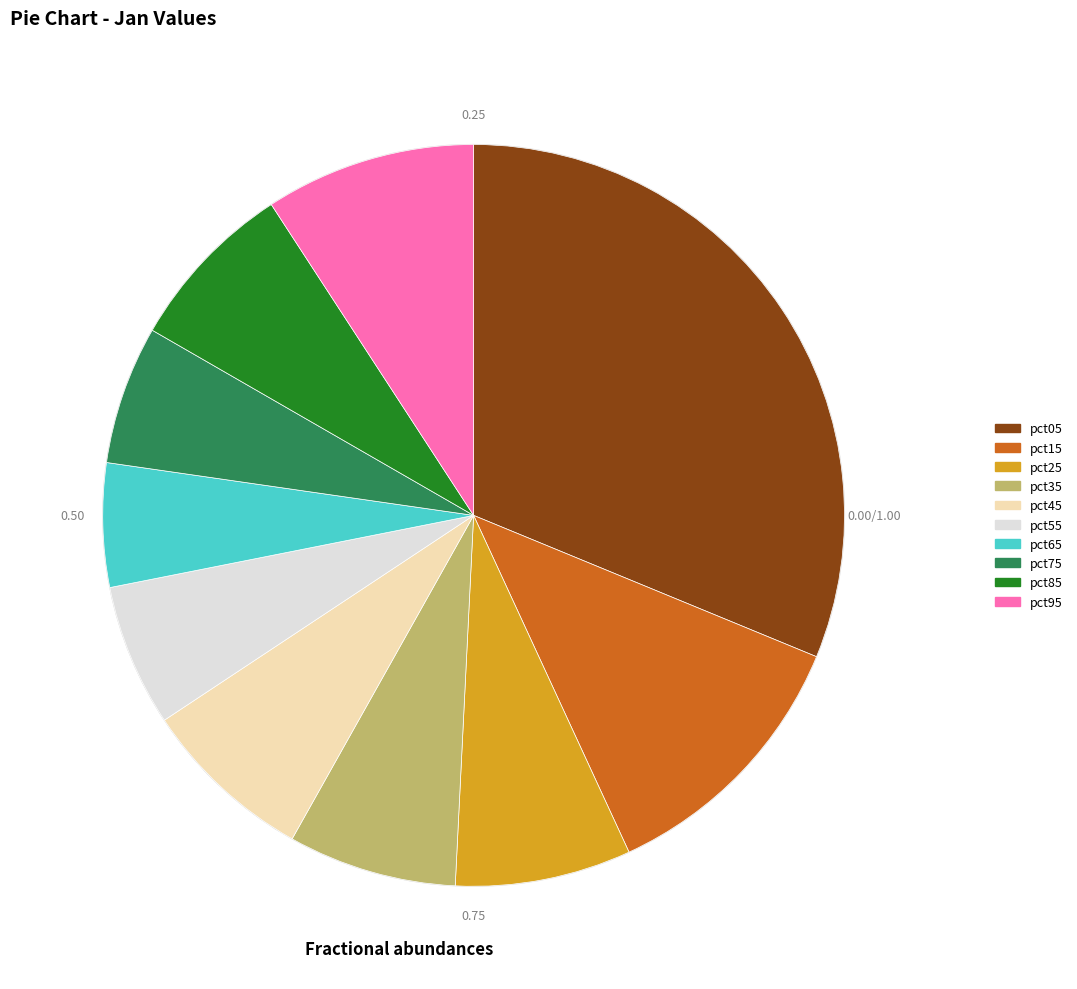

How many segments does this pie chart have?

10